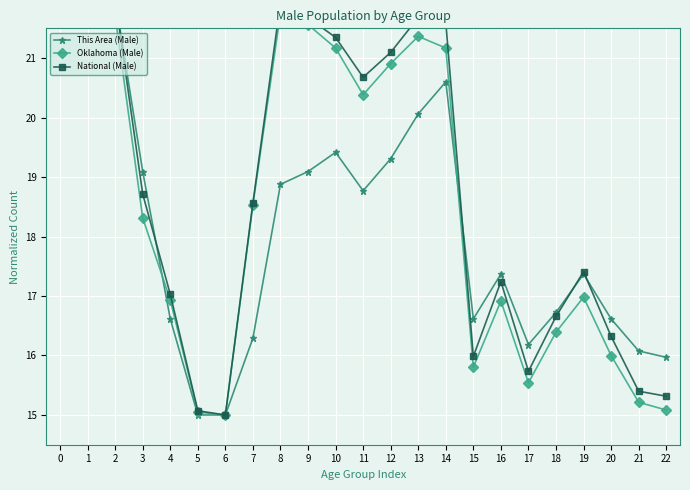

What is the average value of the Oklahoma (Male) series?

18.5